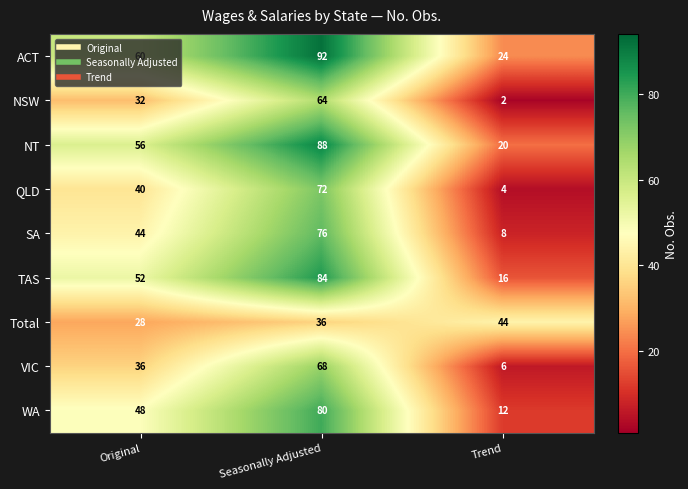

What is the difference between the Total values at Trend and Original?

16